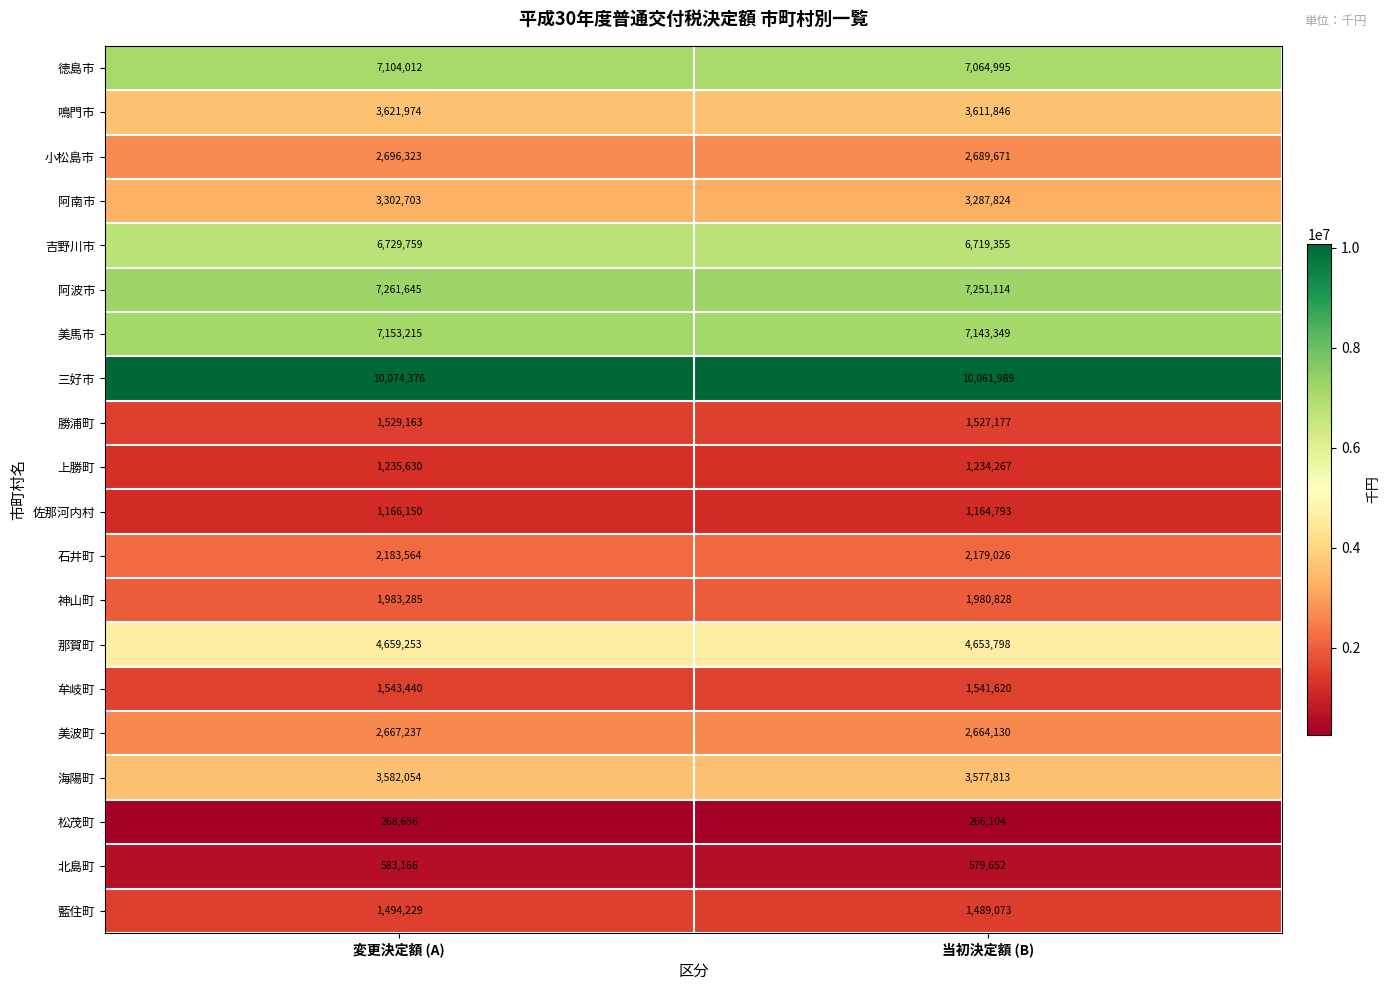

What is the approximate value of 美馬市 at 変更決定額 (A), to the nearest 50?

7153200